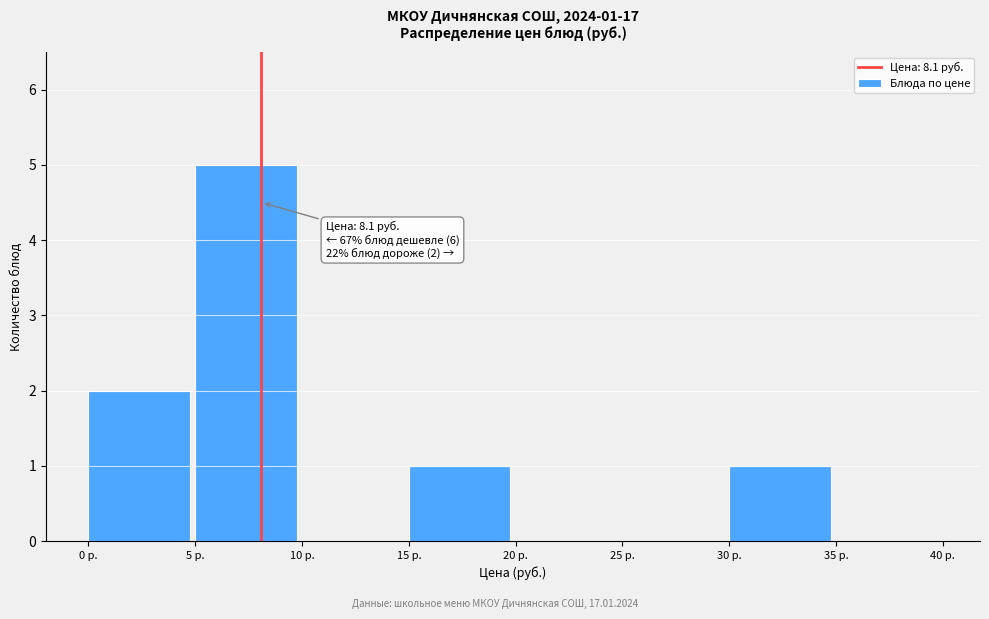

Over which range of the x-axis is the bar tallest?

5 to 10